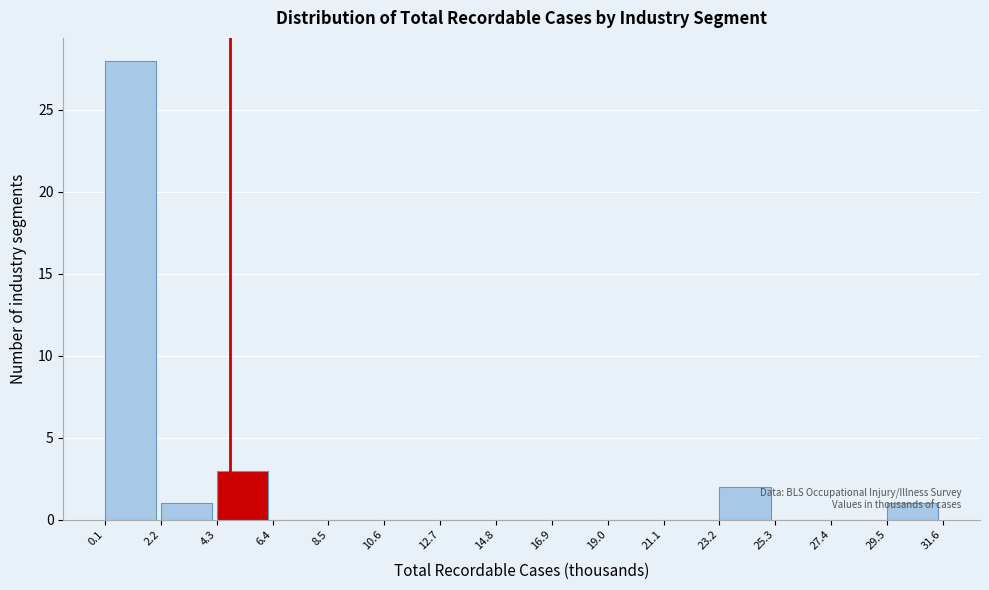

Which range on the x-axis has the tallest bar?

0.1 to 2.2